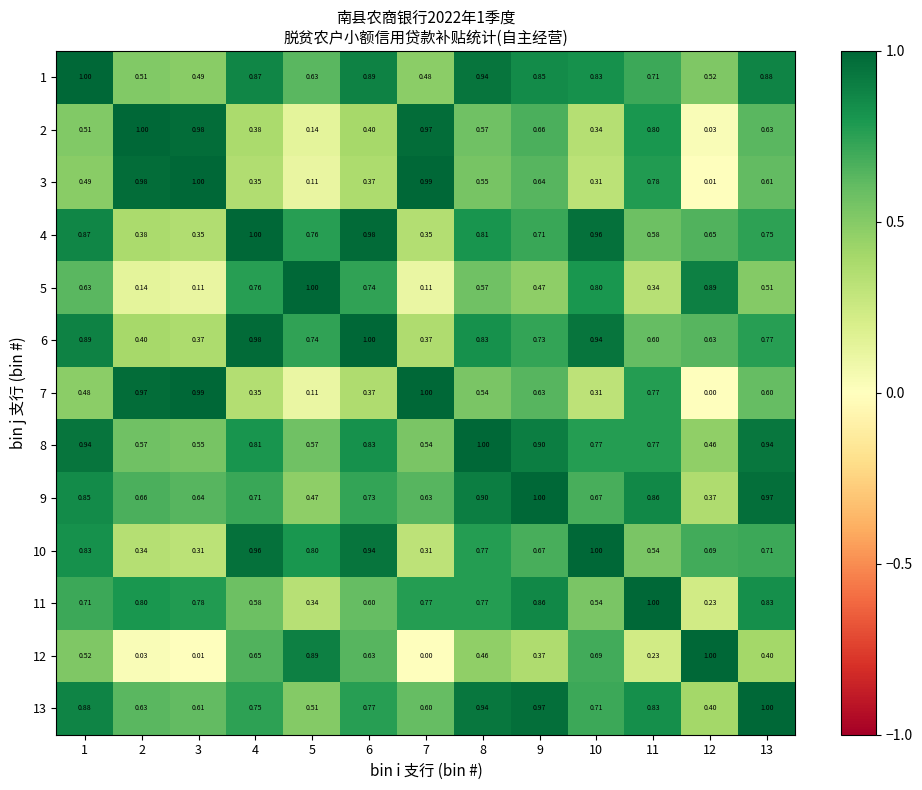

Is the value of 9 at 9 greater than the value of 5 at 10?

Yes